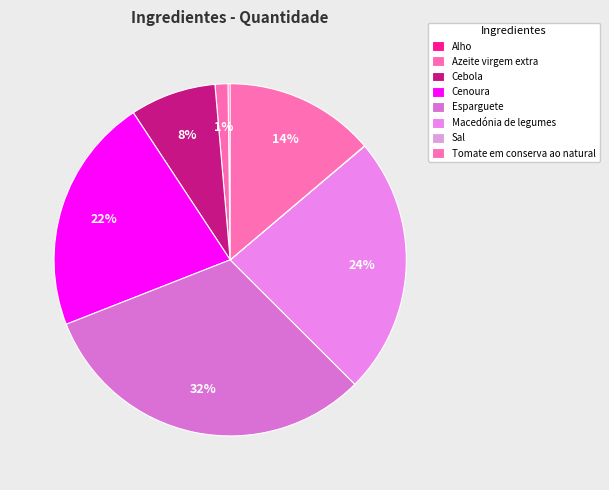

Between Sal and Tomate em conserva ao natural, which is larger?

Tomate em conserva ao natural